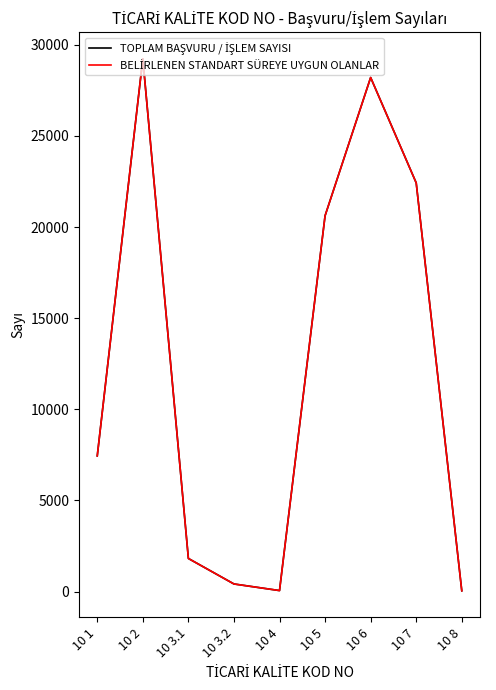

At which category is the sum across all series the highest?

10 2